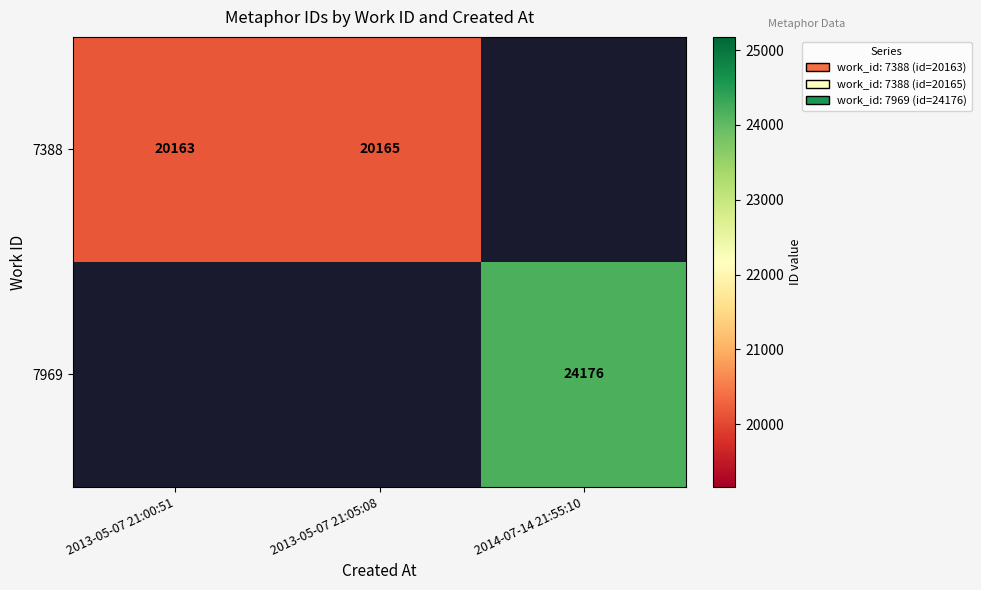

The 7388 series shows 20165 at 2013-05-07 21:05:08. True or false?

True